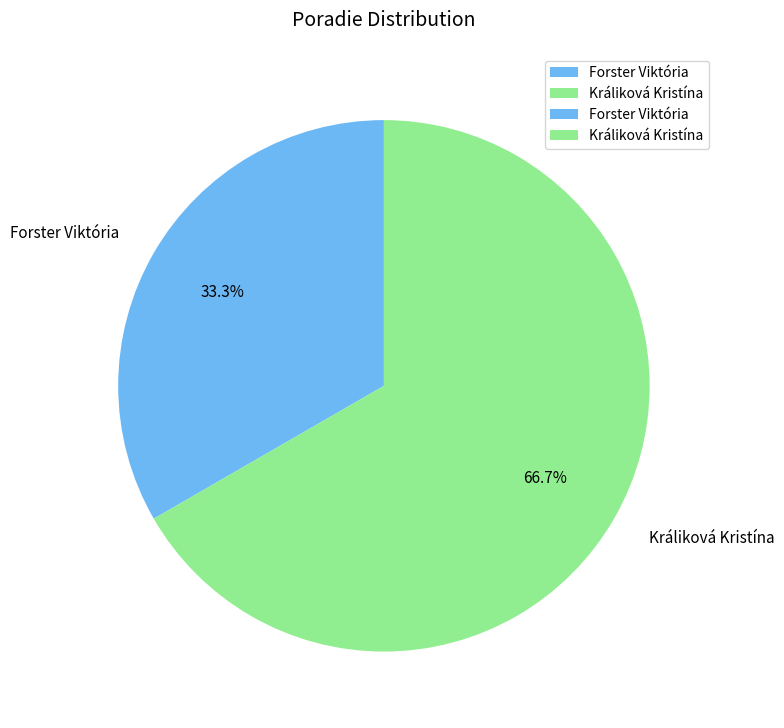

To the nearest percent, what is the average slice percentage?

50%